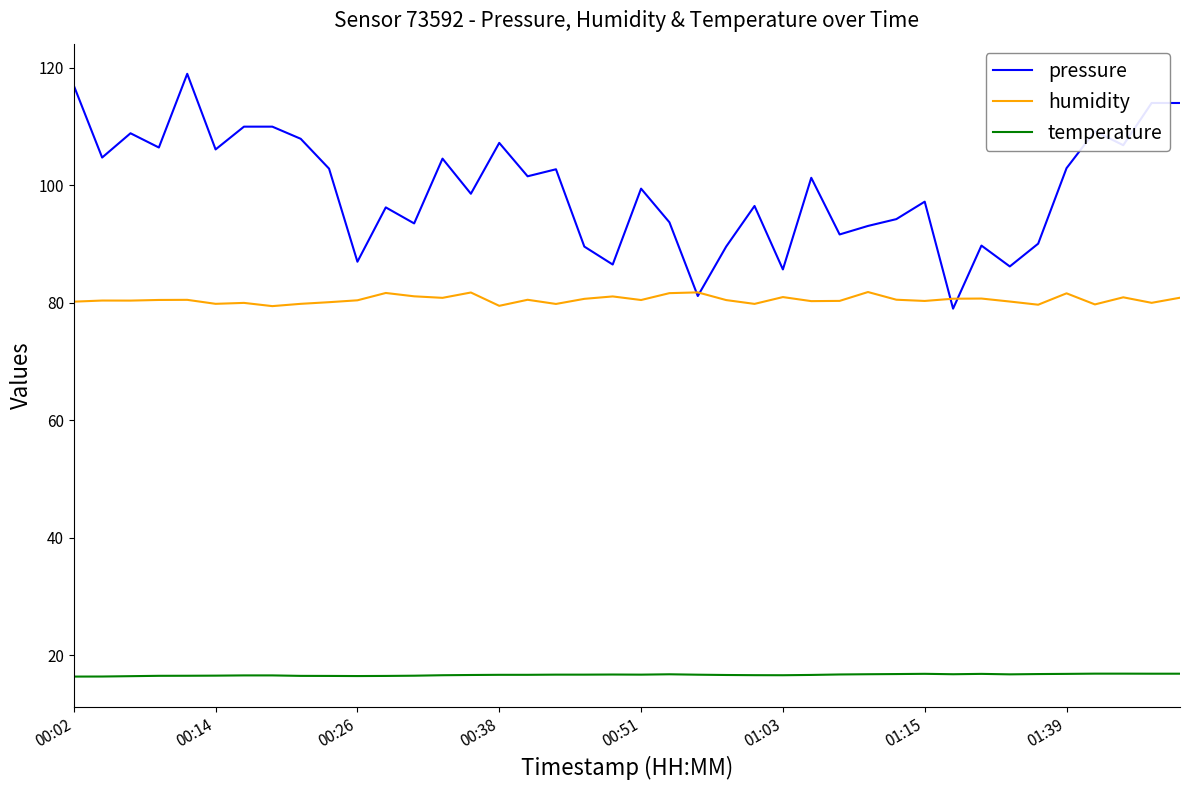

Rank the series by their average value, from lowest to highest.

temperature, humidity, pressure